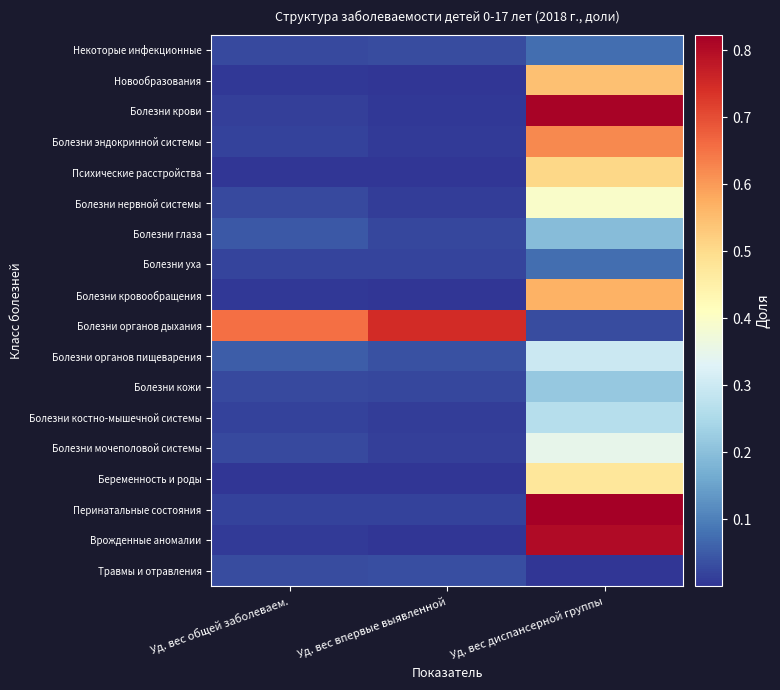

At how many categories does at least one series exceed 0?

3